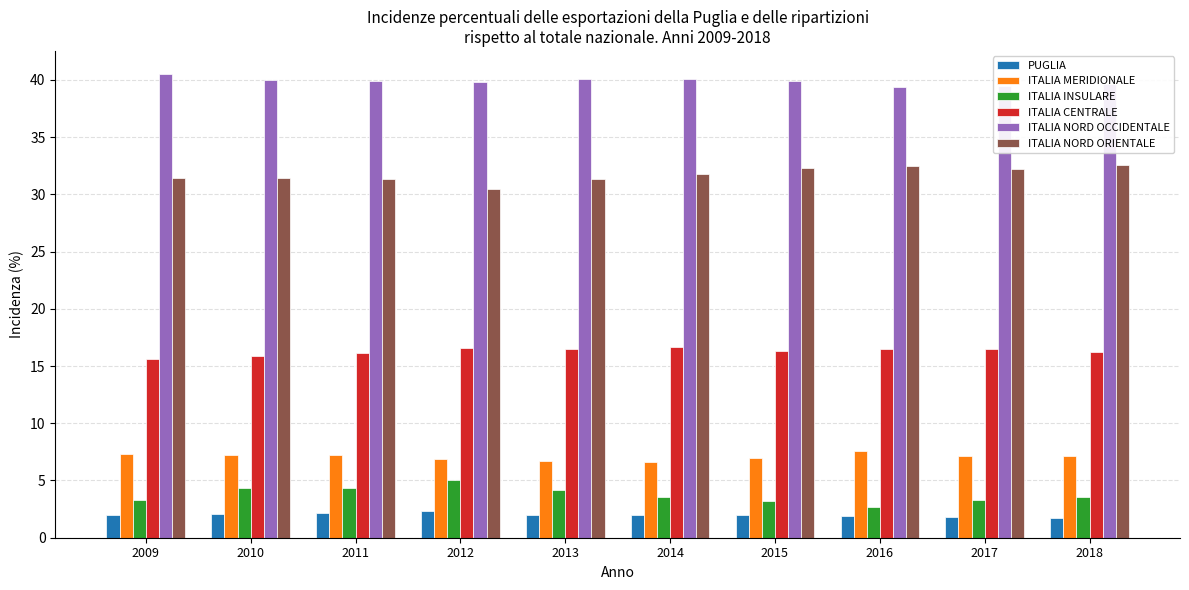

How many bars are there in total?

60